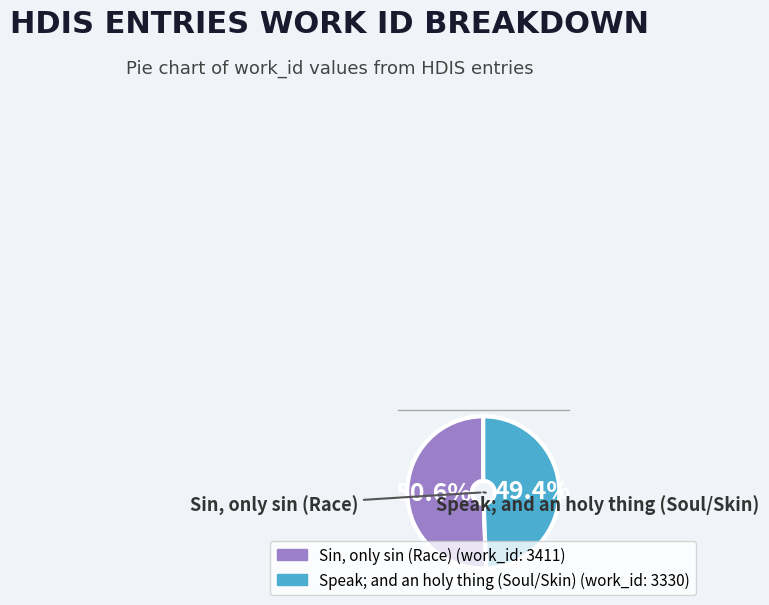

Is there any slice that represents more than half of the pie?

Yes